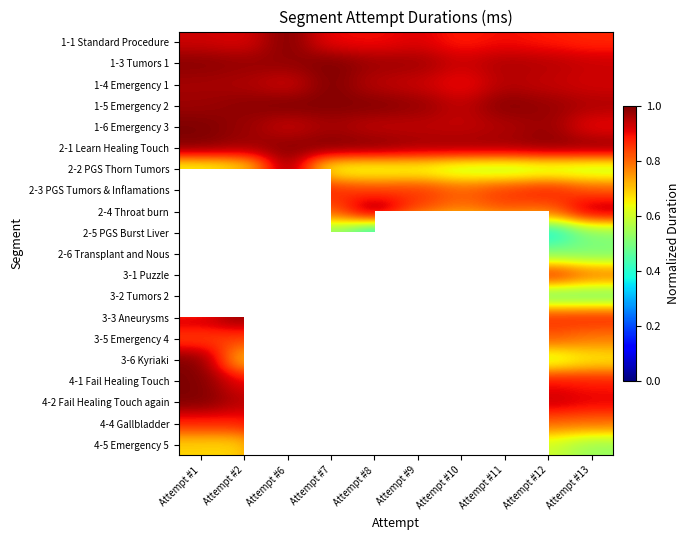

How many distinct data groups are displayed?

20